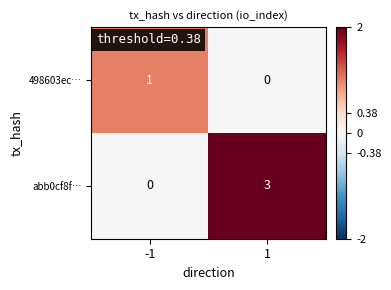

Reading right to left, extract all data points from this chart.

498603ec…: 0	1
abb0cf8f…: 3	0